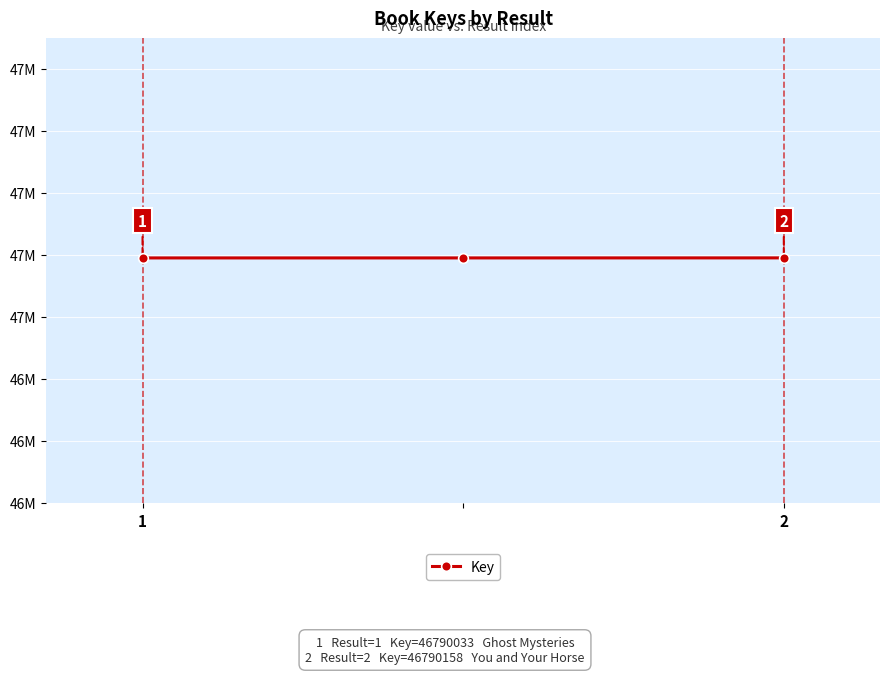

Which category has the highest value across all series?

2